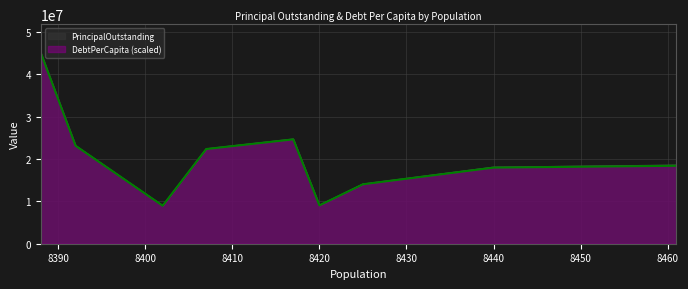

Is it true that PrincipalOutstanding equals 24740000.0 at Navasota?

True